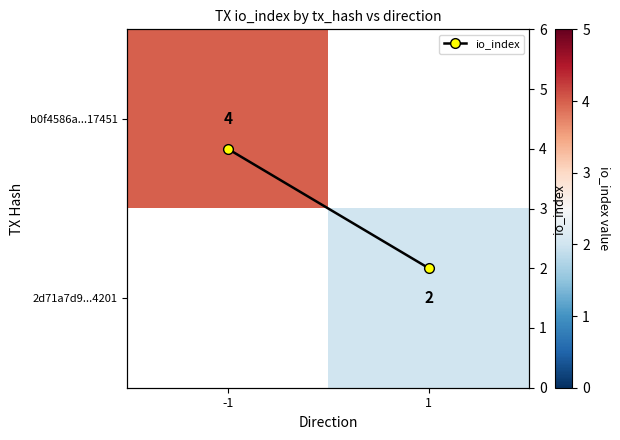

How many io_index values are between 2 and 4?

2